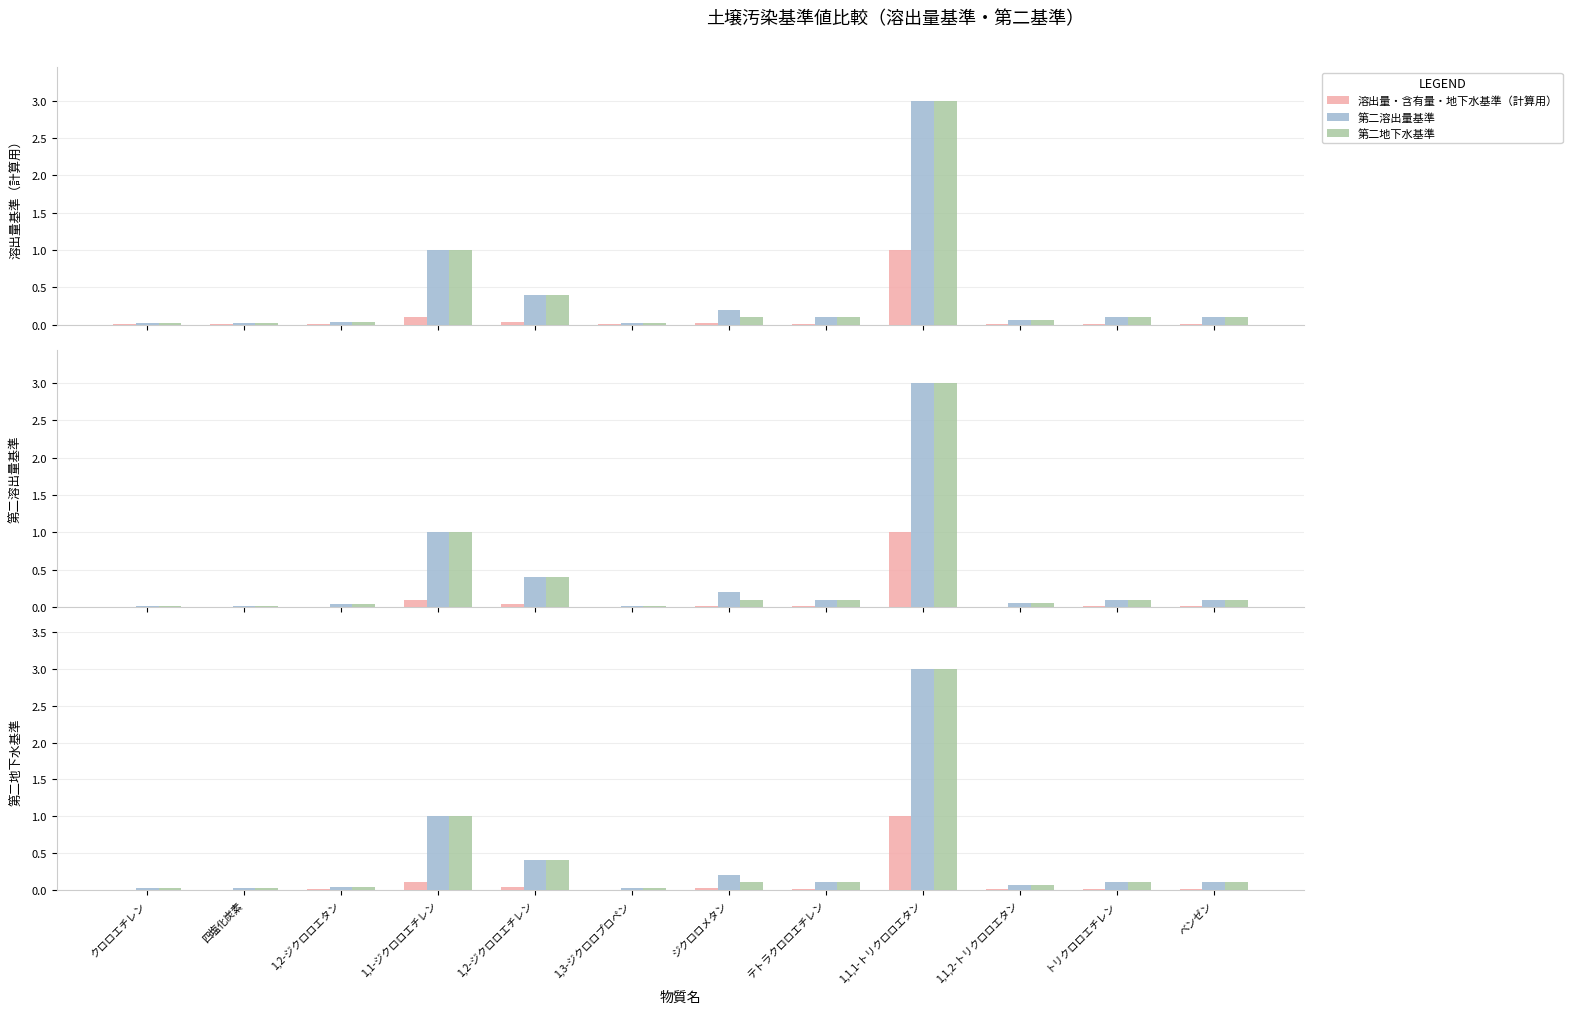

The value of 第二溶出量基準 at クロロエチレン is 0.0. True or false?

True